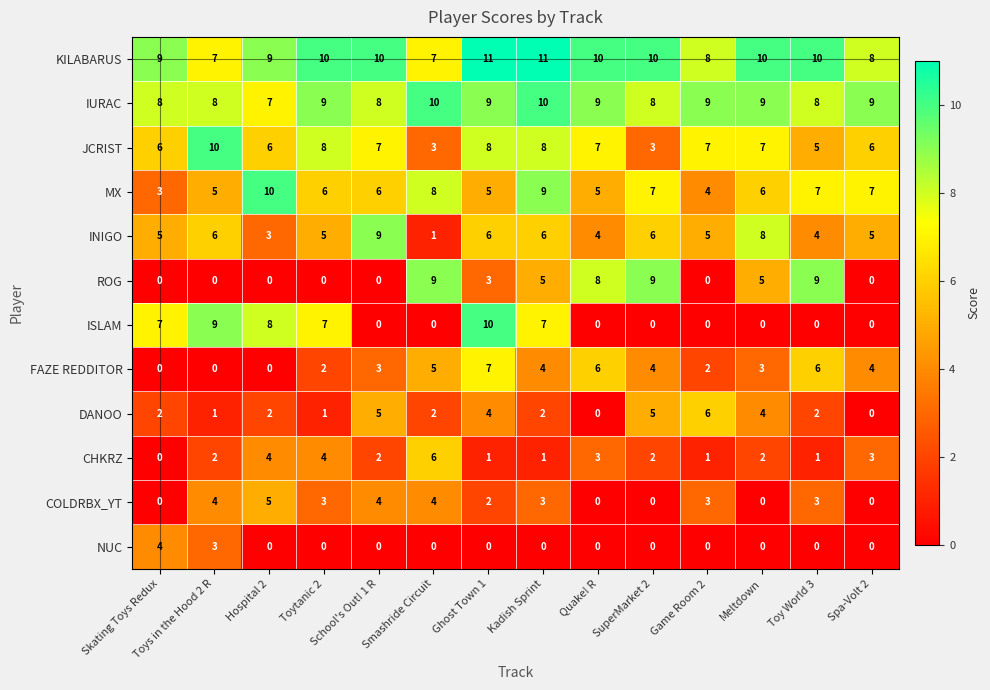

What is the greatest value displayed?

11